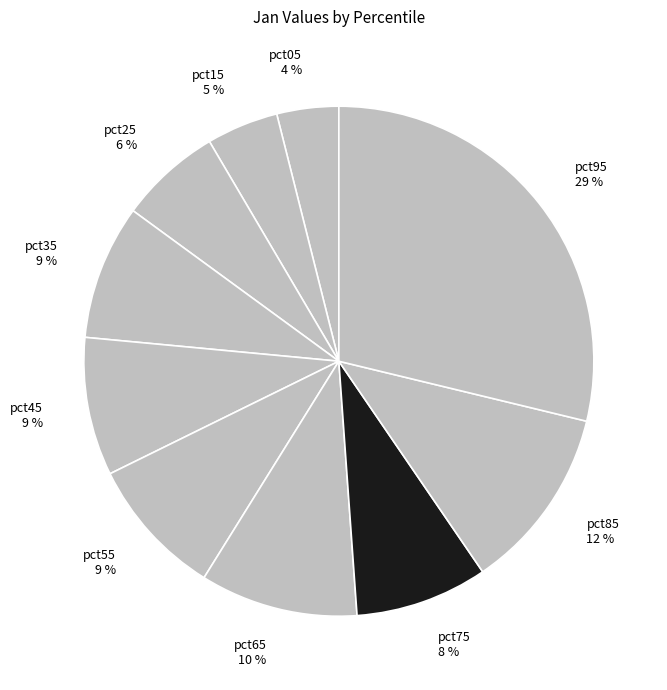

Count the number of slices in the pie.

10